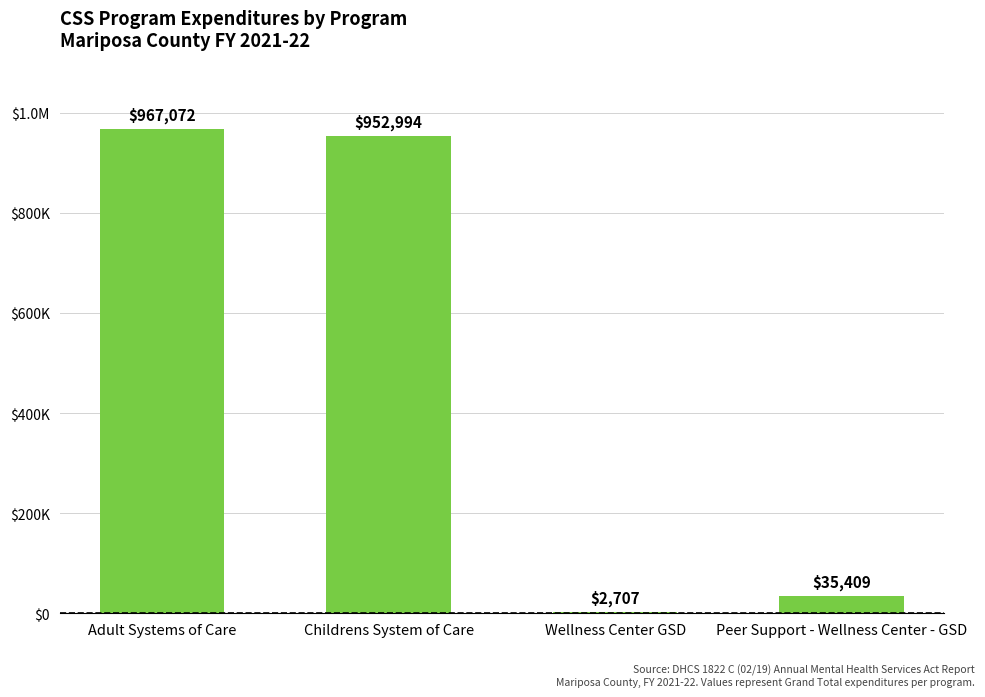

Rank the categories by value from highest to lowest.

Adult Systems of Care, Childrens System of Care, Peer Support - Wellness Center - GSD, Wellness Center GSD